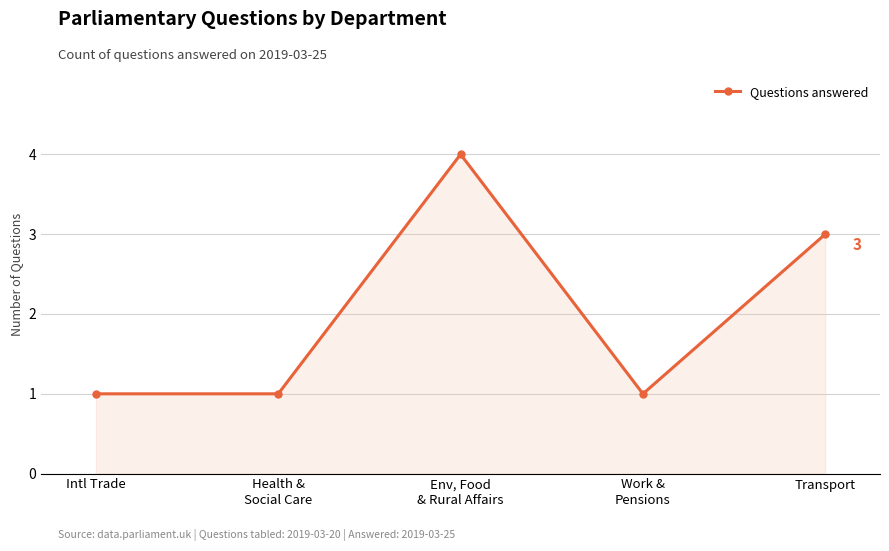

What is the greatest value displayed?

4